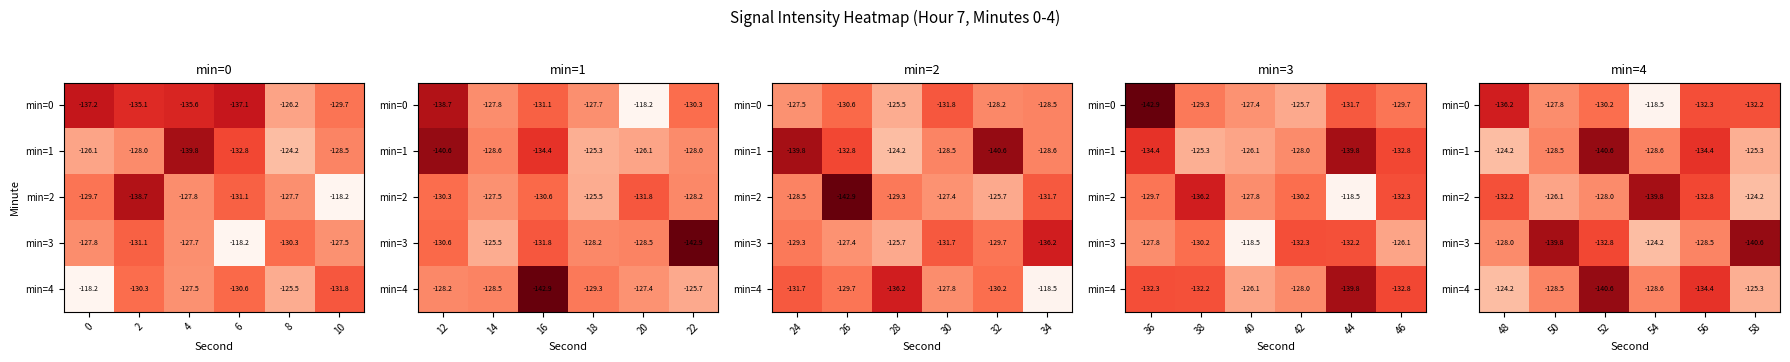

Rank the series by their maximum value, from highest to lowest.

min=0, min=1, min=2, min=3, min=4